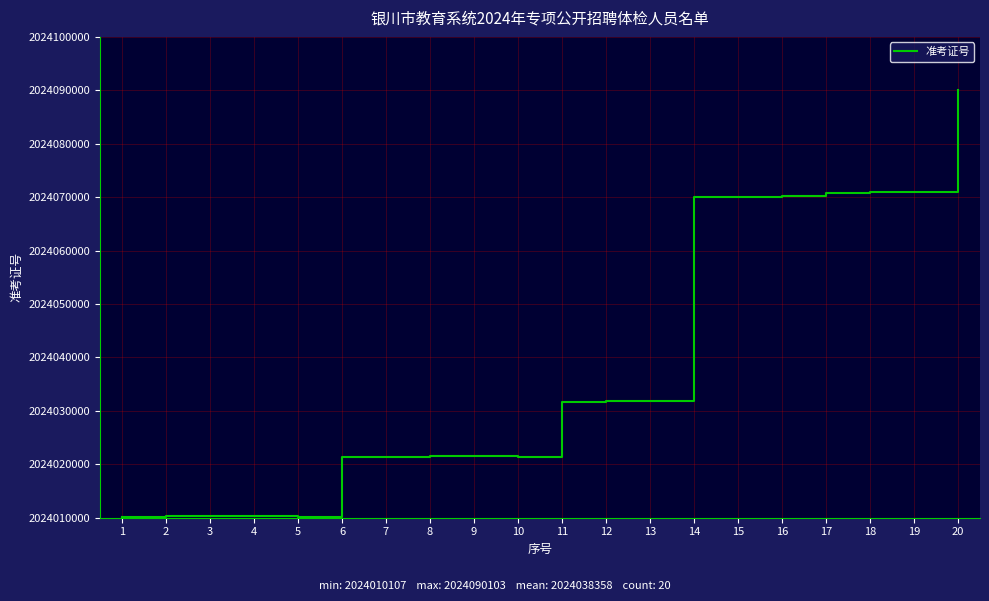

Is it true that the value at 1 is 3106928733?

False